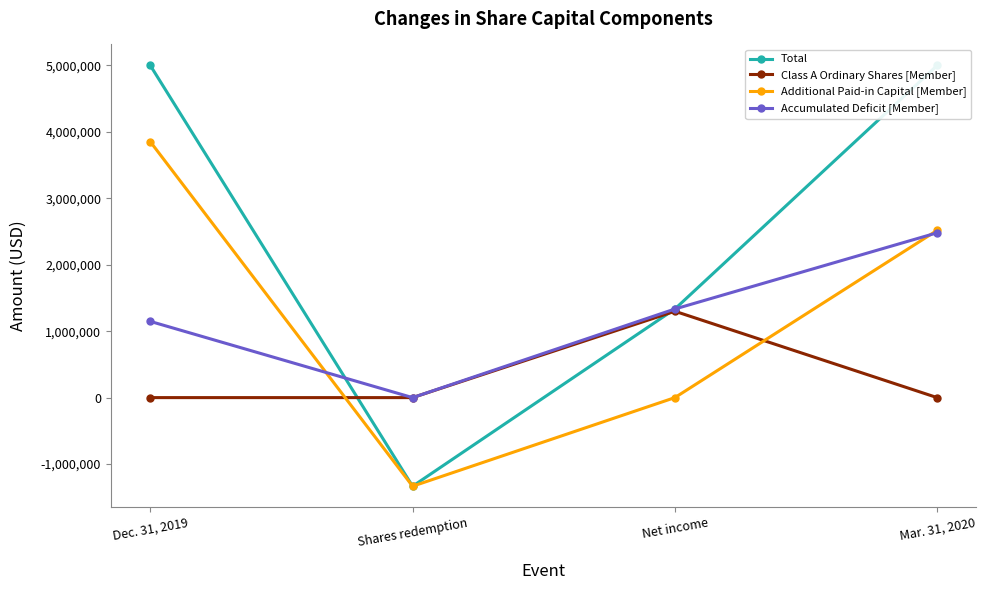

Where is the first local minimum for Accumulated Deficit [Member]?

Shares redemption